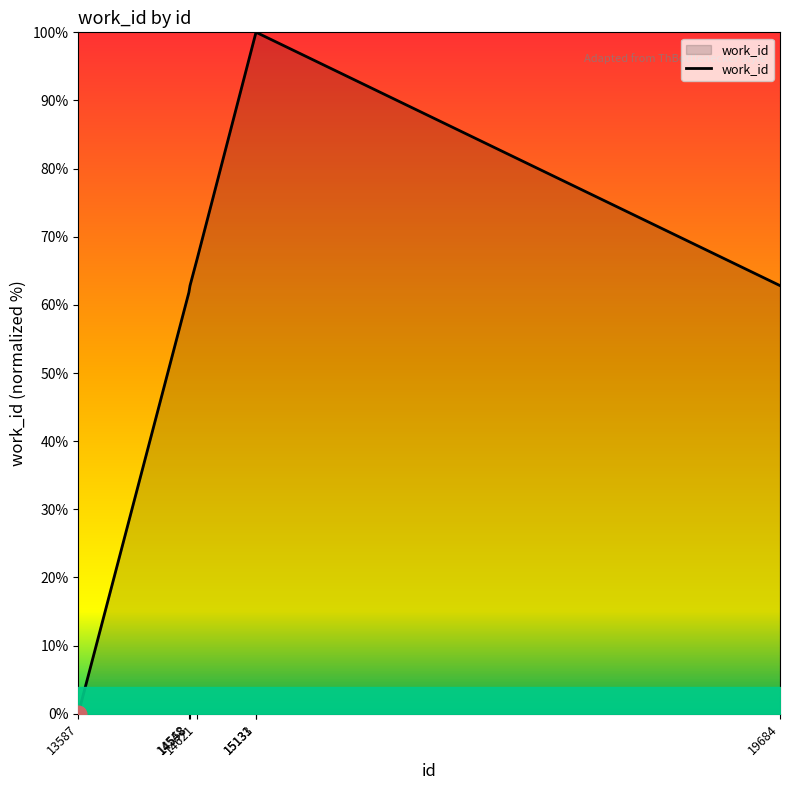

Between 15133 and 14621, which is larger?

15133